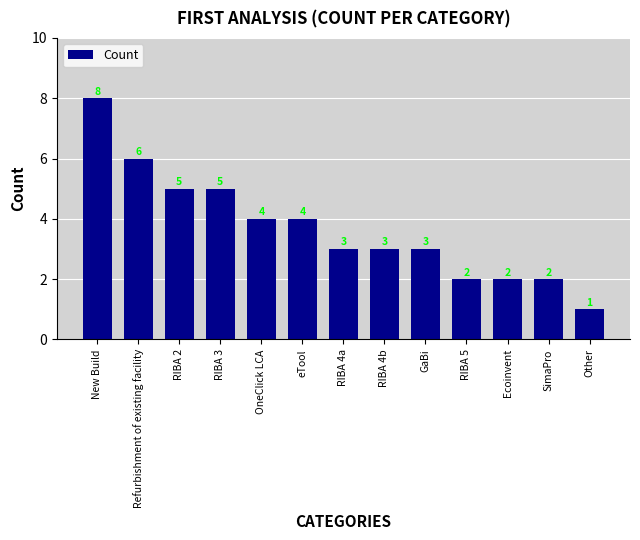

Are the bars horizontal?

No